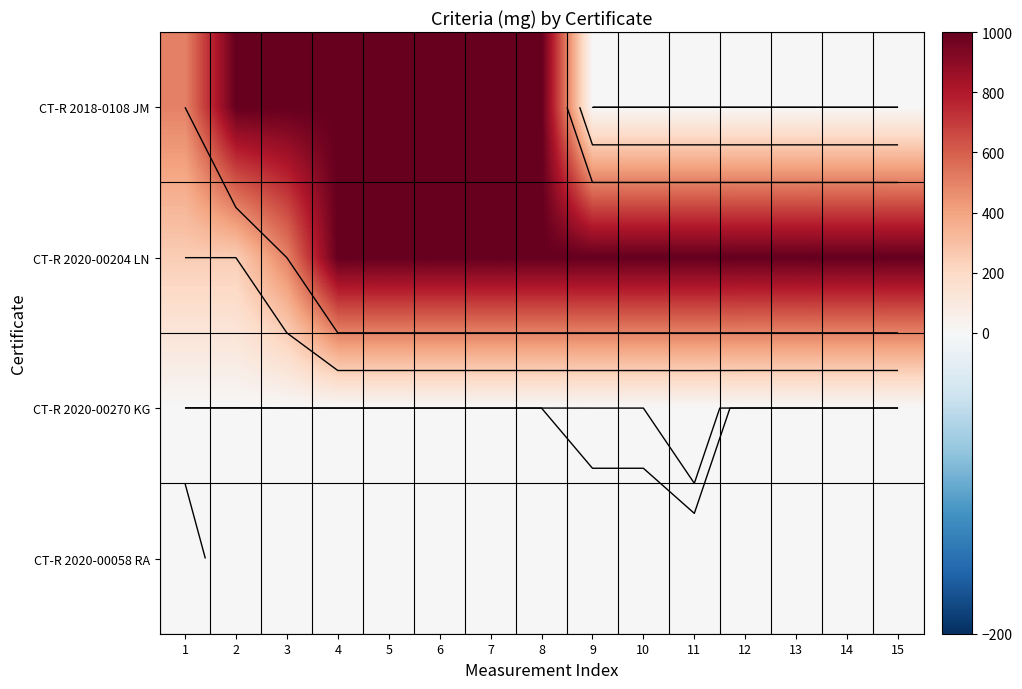

Which category has the lowest value in the CT-R 2018-0108 JM series?

9